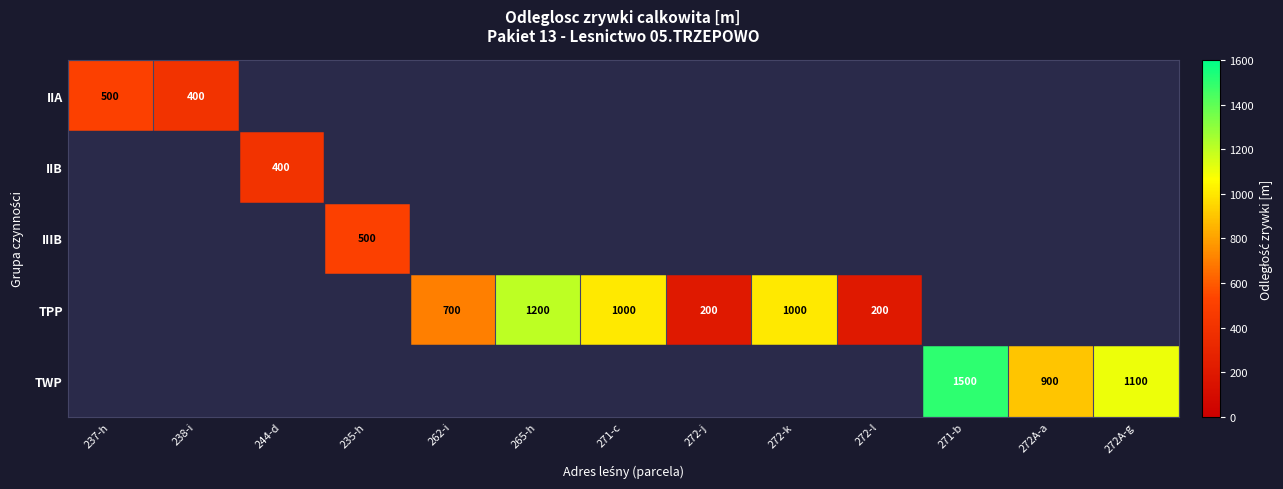

What is the difference between the highest and lowest values at 262-i?

700